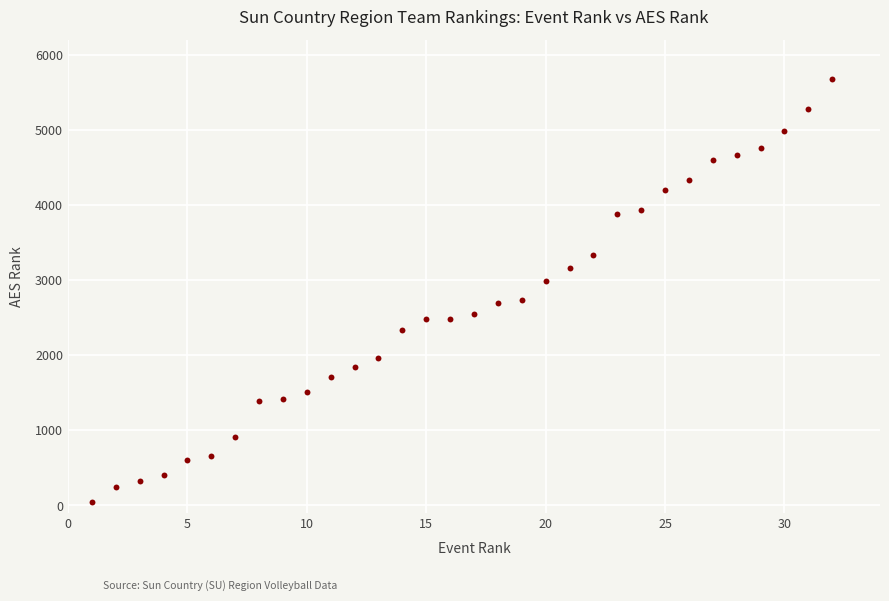

What is the range of Y values (max minus min)?

5635